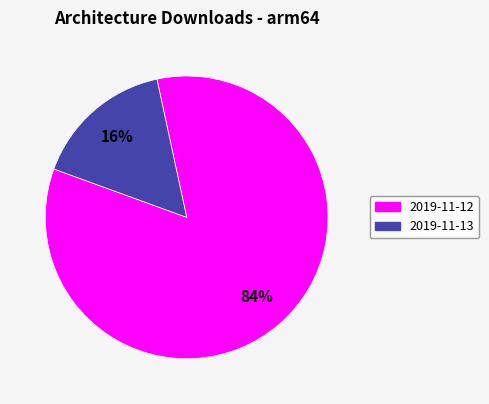

The 2019-11-13 slice represents 16% of the pie. True or false?

True